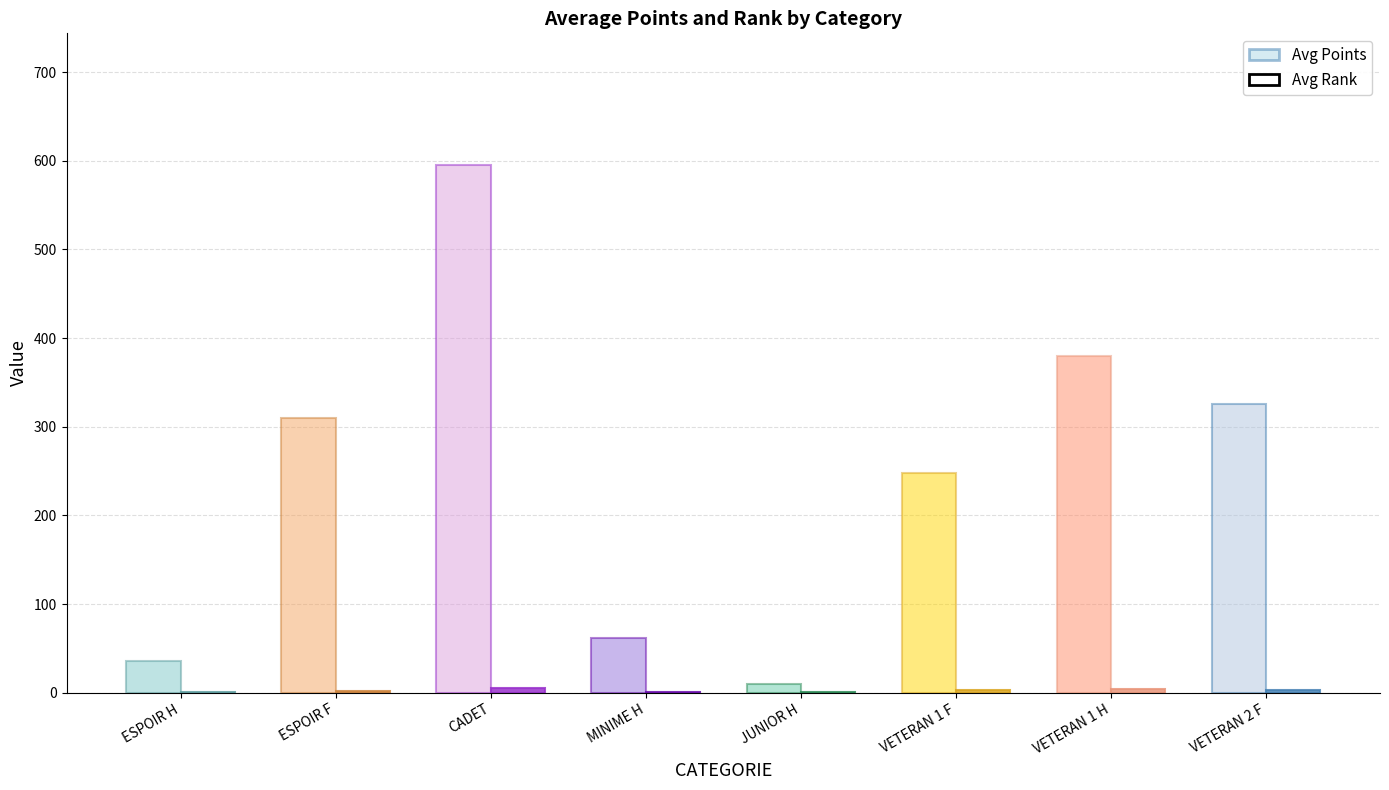

List the labels in order of Avg Points value, smallest first.

JUNIOR H, ESPOIR H, MINIME H, VETERAN 1 F, ESPOIR F, VETERAN 2 F, VETERAN 1 H, CADET